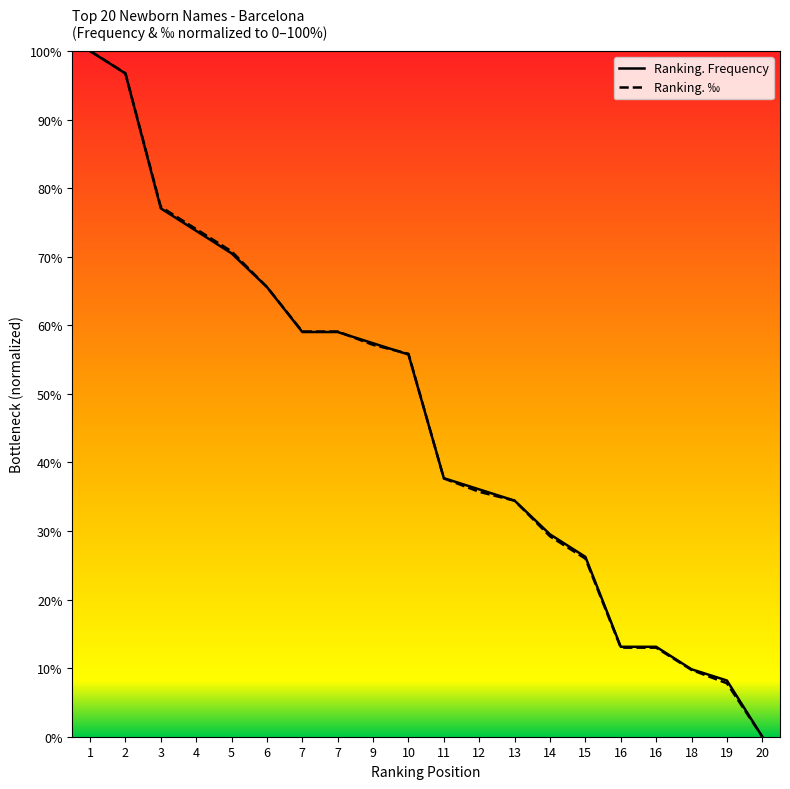

Is it true that Ranking. ‰ equals 42.0 at 4?

False